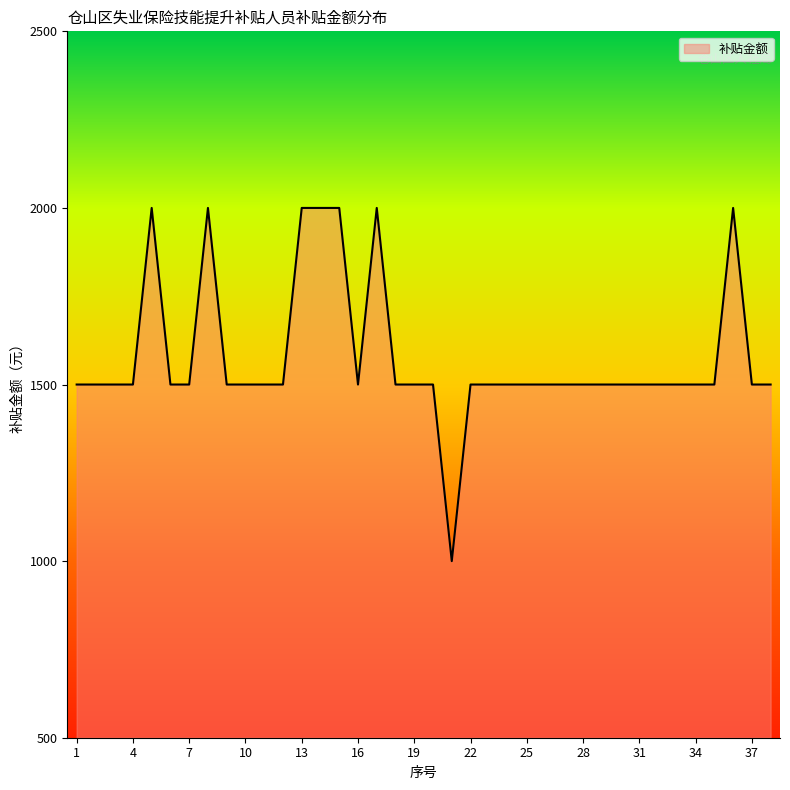

What is the minimum value shown in the chart?

1000